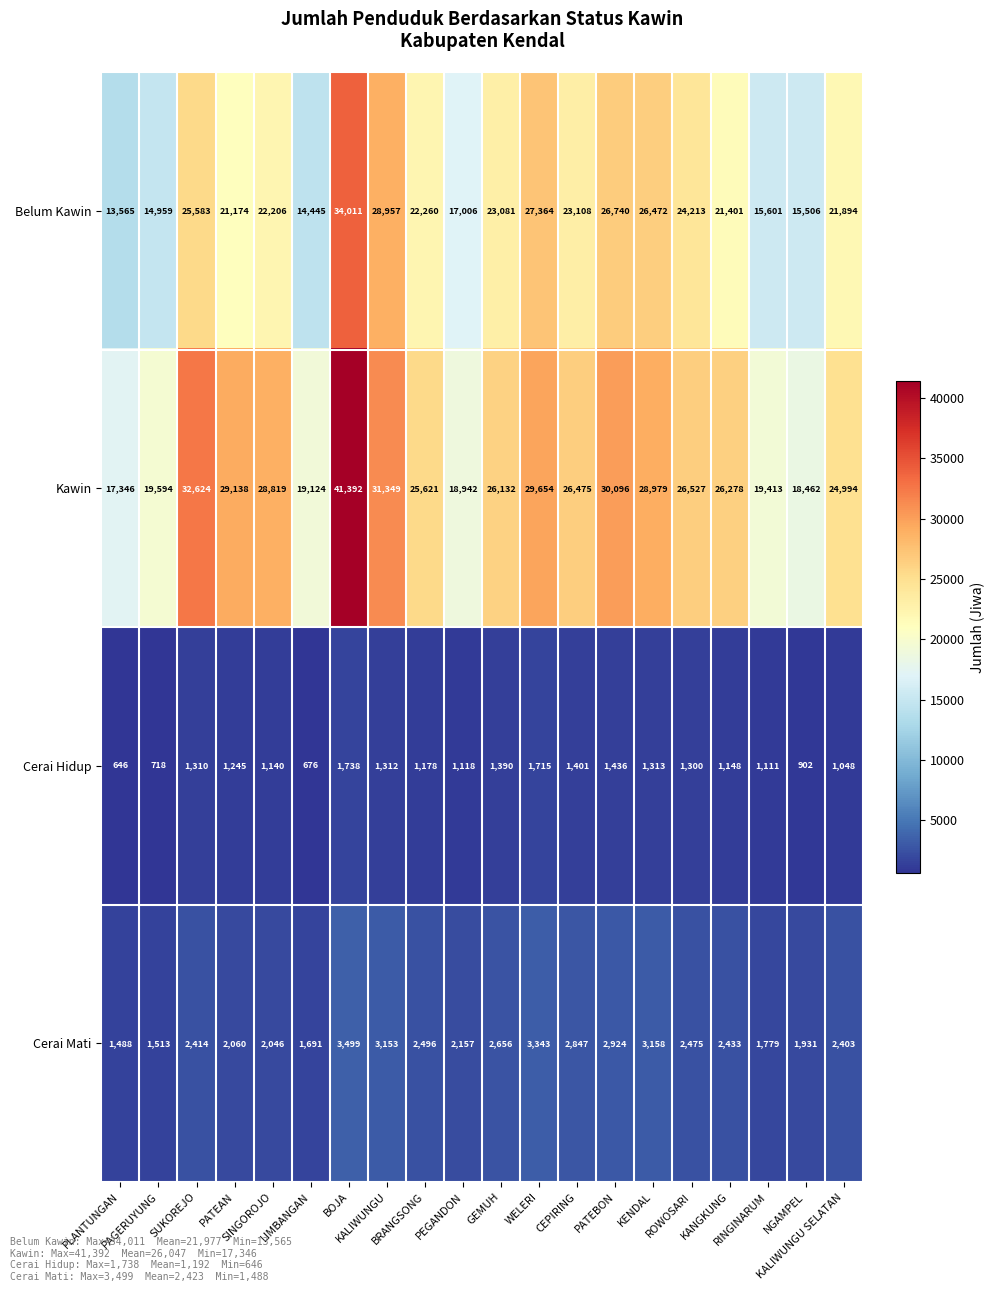

Rank the series by their maximum value, from highest to lowest.

Kawin, Belum Kawin, Cerai Mati, Cerai Hidup